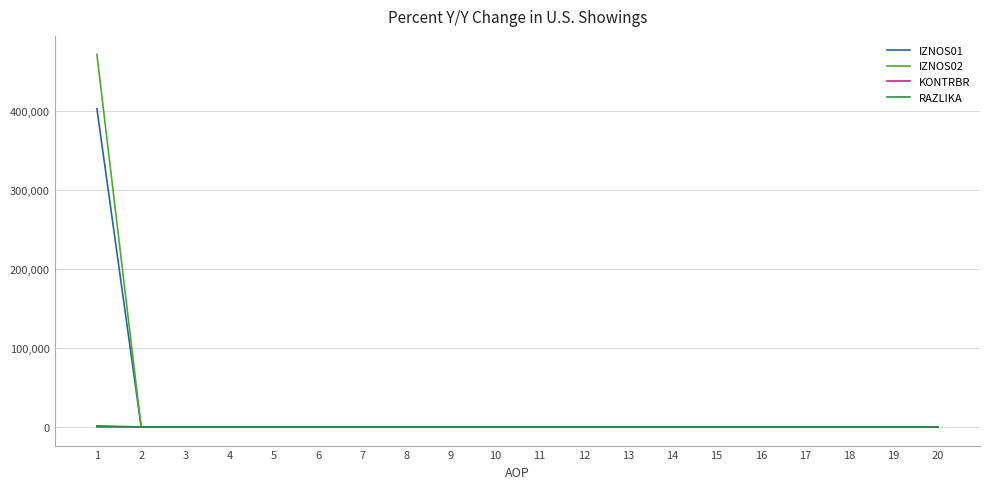

What are all the series names shown in the legend?

IZNOS01, IZNOS02, KONTRBR, RAZLIKA